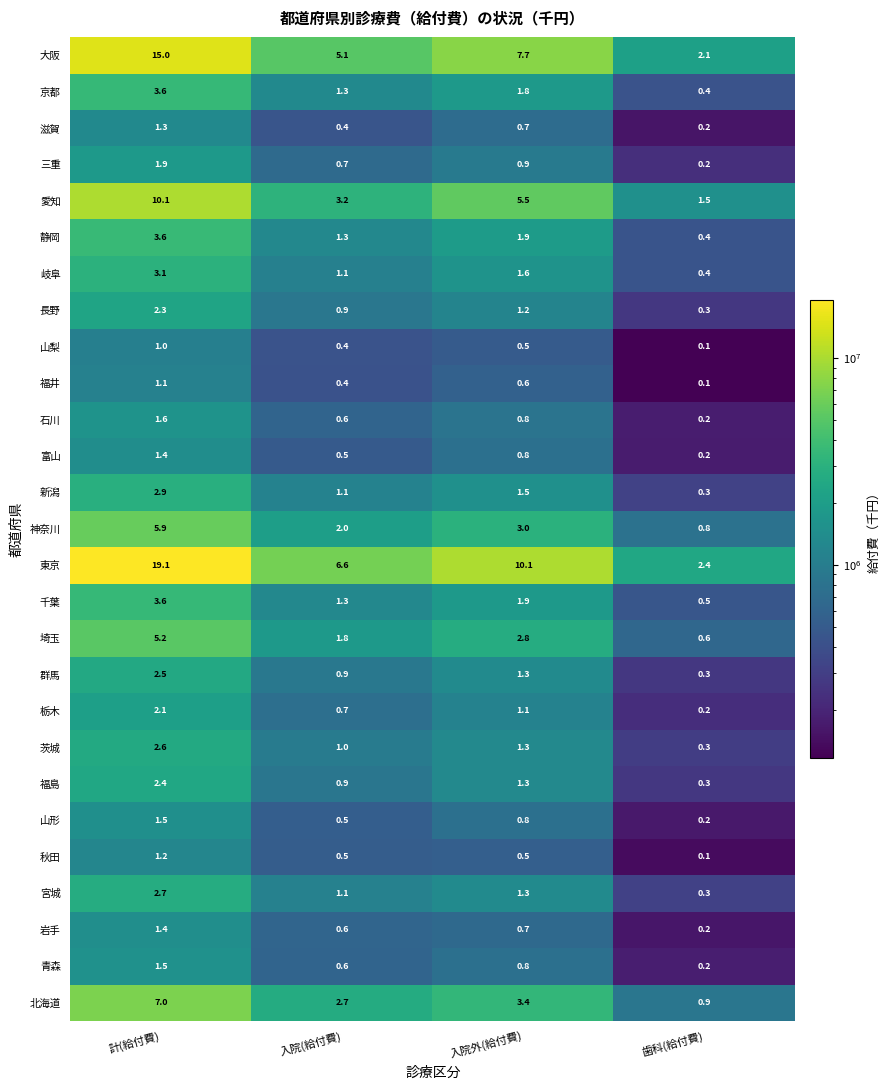

Which series has the widest spread of values?

東京